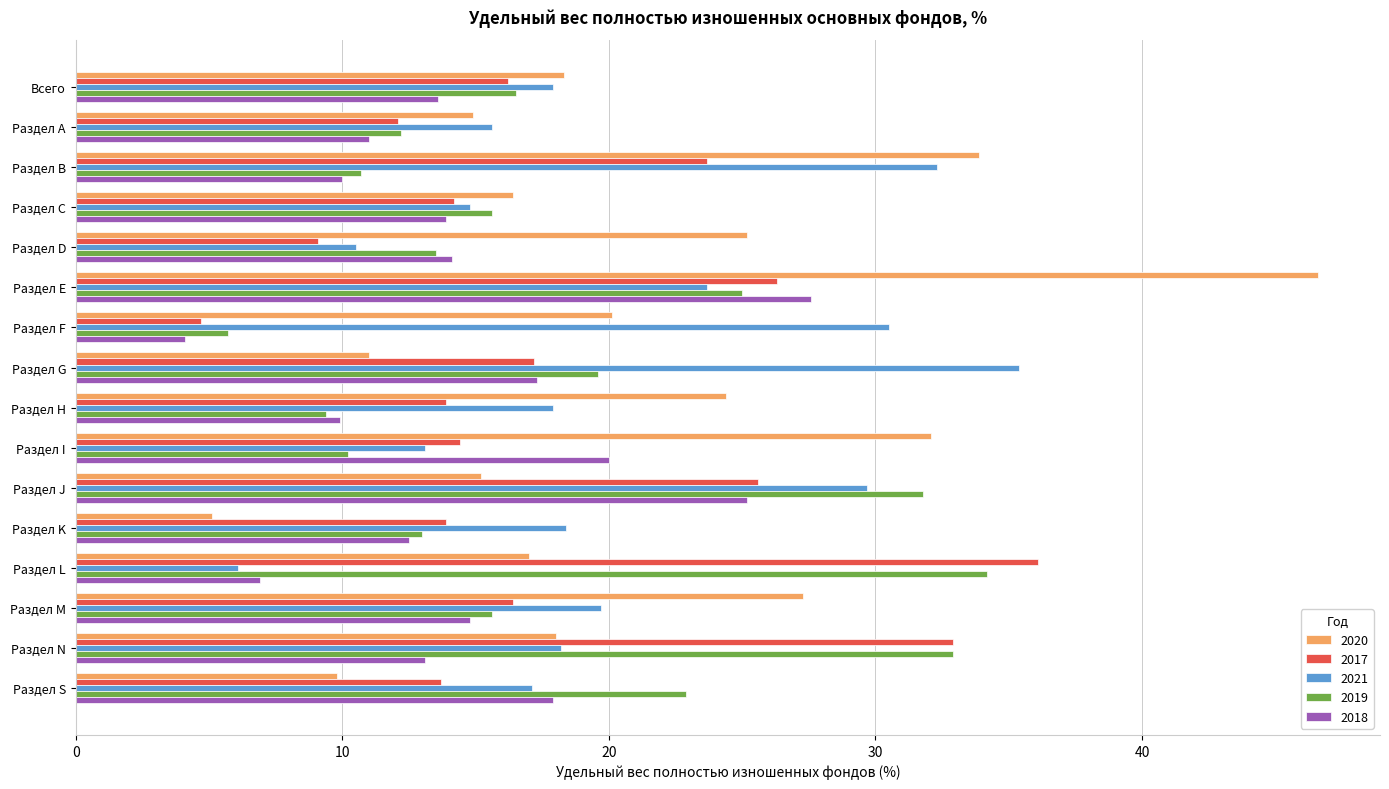

Between Раздел С and Раздел J, which series saw the biggest shift?

2019